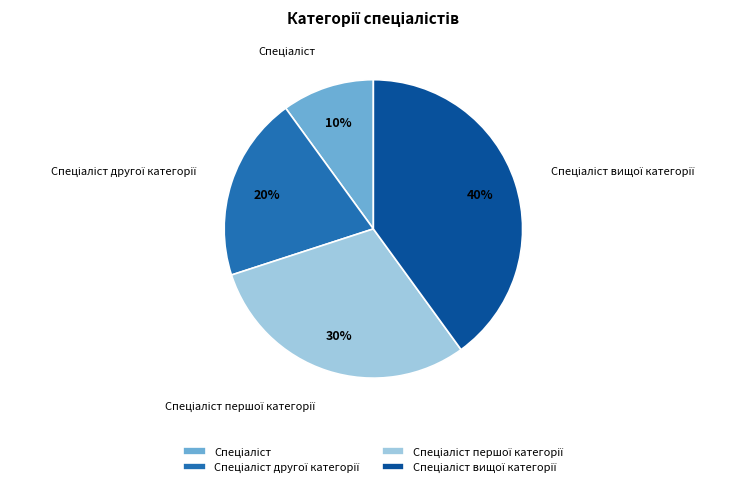

To the nearest percent, what is the average slice percentage?

25%